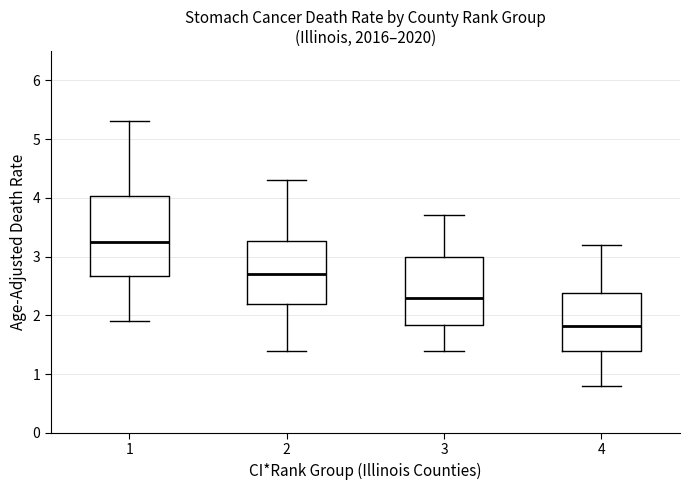

Comparing the boxes themselves (not the whiskers), which one is the tallest?

1